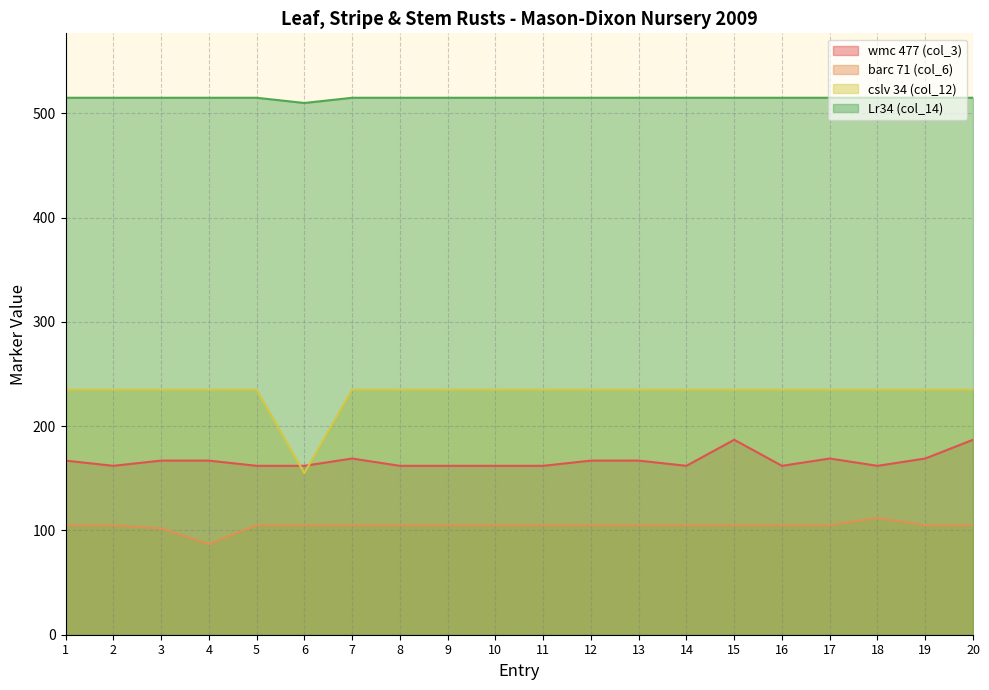

At which category is the sum across all series the highest?

15